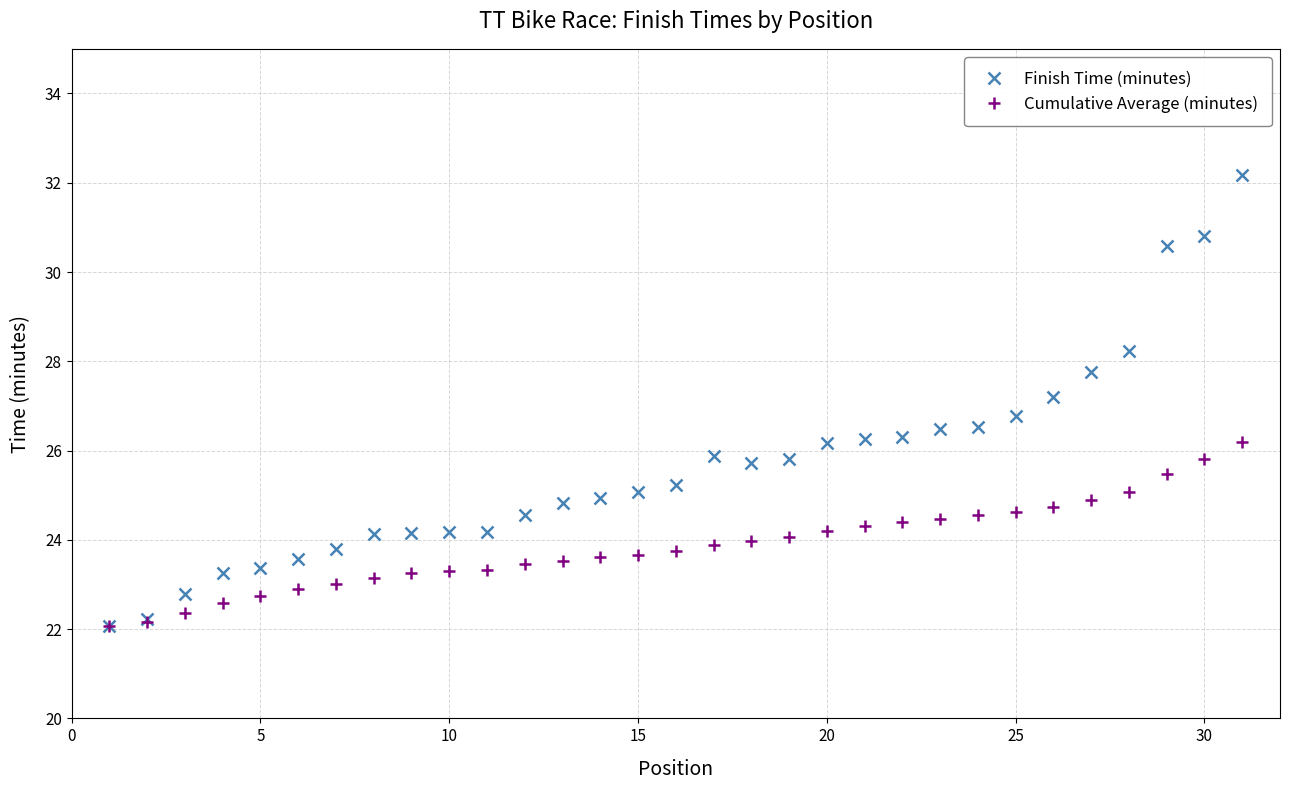

Which series has the widest spread of values?

Finish Time (minutes)